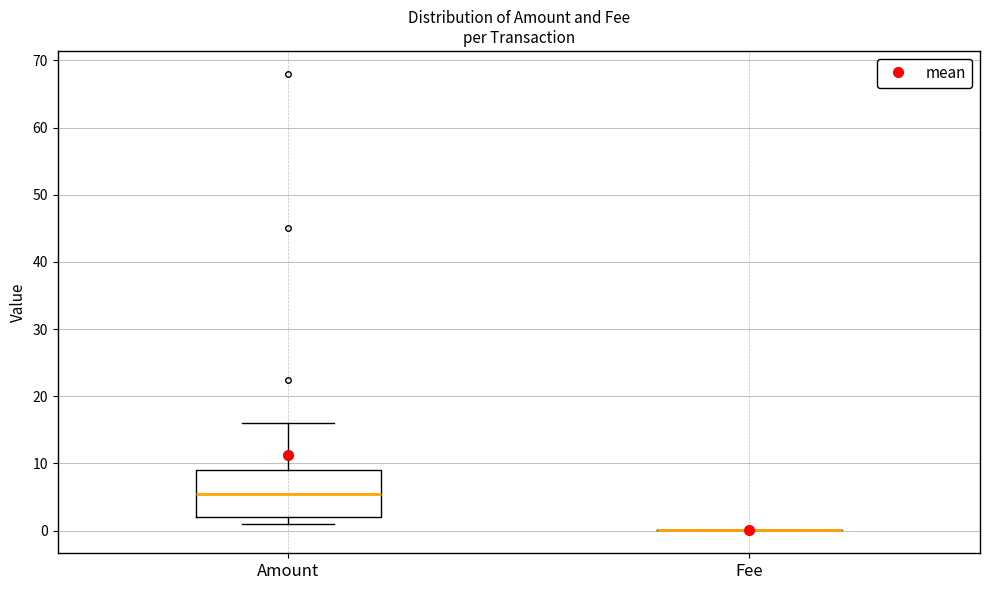

Where is the lower edge of the box for Amount on the y-axis? The values are not printed on the chart, so give them approximately, as read against the axis.

2